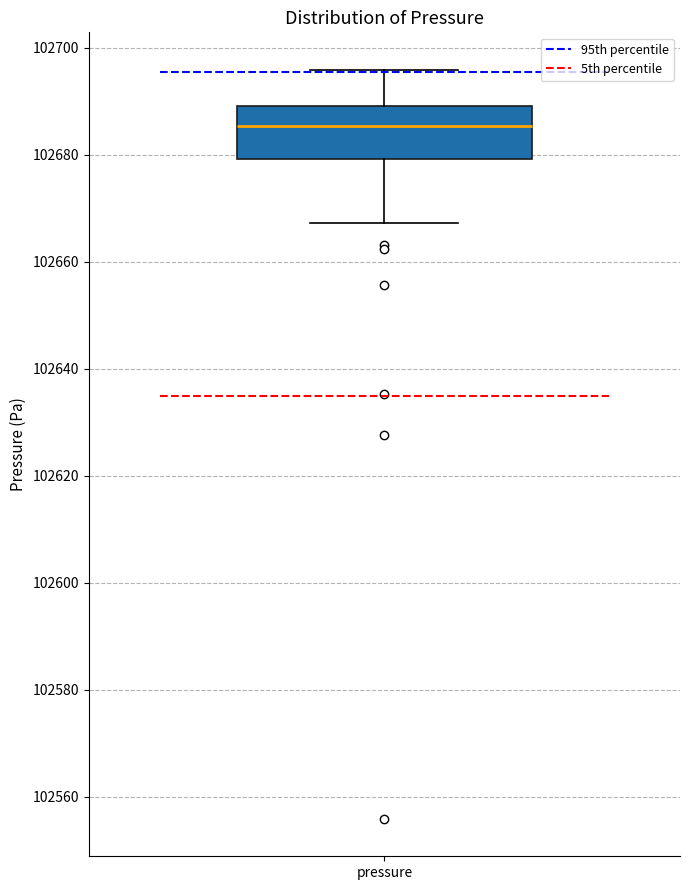

Read this box plot against the y-axis: the position of the median line, the range covered by the box, and the ends of both whiskers. The values are not printed on the chart, so give them approximately, as read against the axis.

median 102686, box 102680 to 102690, whiskers 102668 to 102696